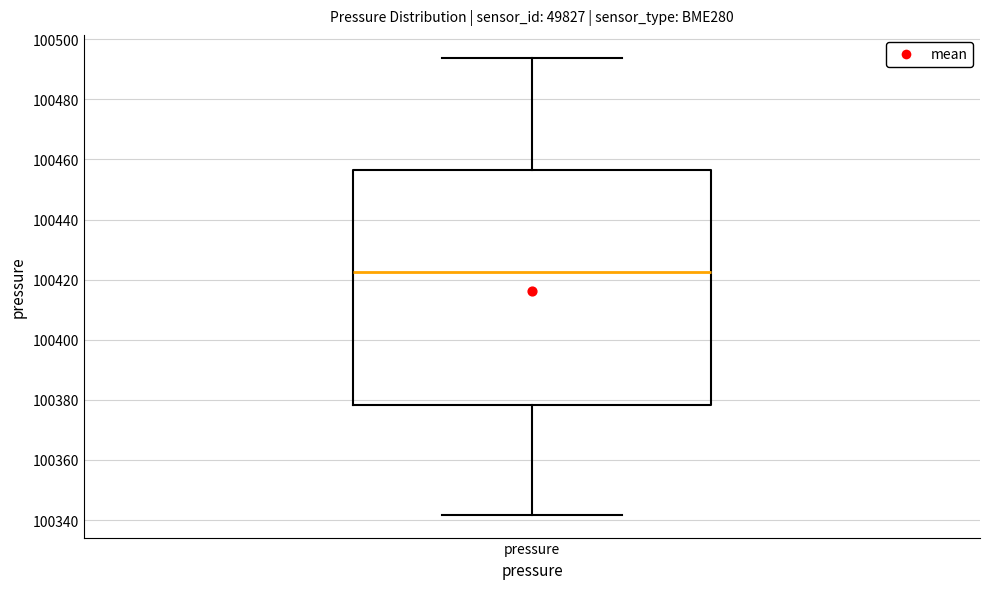

Transcribe this box plot: give where the median line is, the range the box spans, and where the two whiskers end, as read against the y-axis. The values are not printed on the chart, so give them approximately, as read against the axis.

median 100422, box 100378 to 100456, whiskers 100342 to 100494